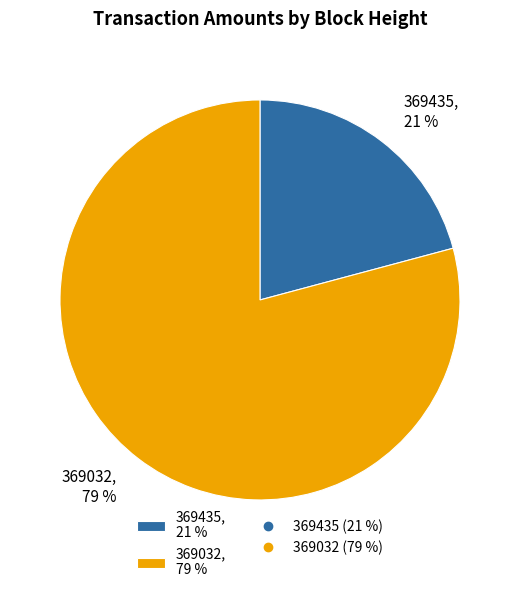

What percentage is the 369435 slice, to the nearest percent?

21%